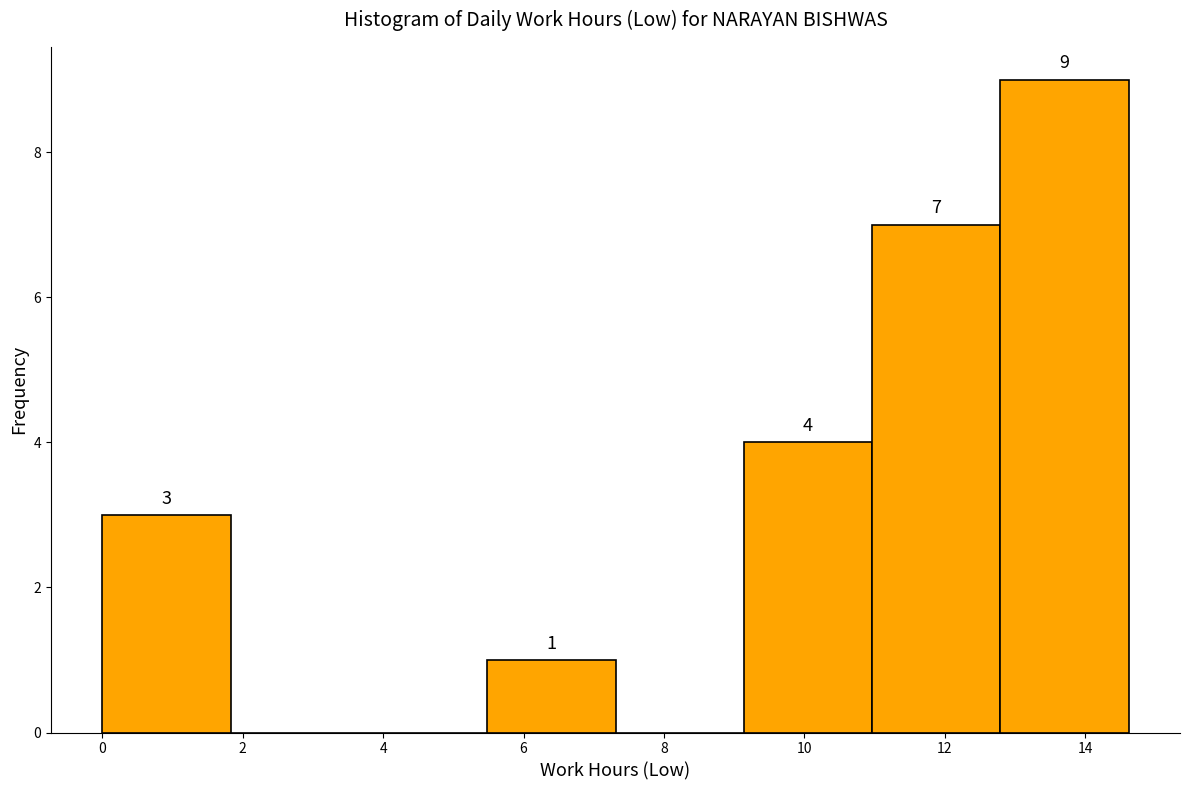

Over which range of the x-axis is the bar tallest?

12.8 to 14.6